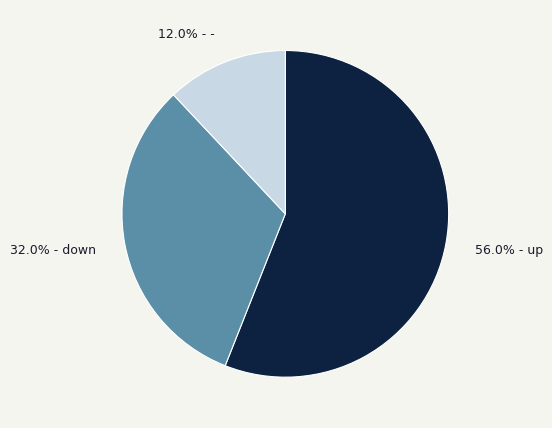

Between 56.0% - up and 12.0% - -, which is larger?

56.0% - up